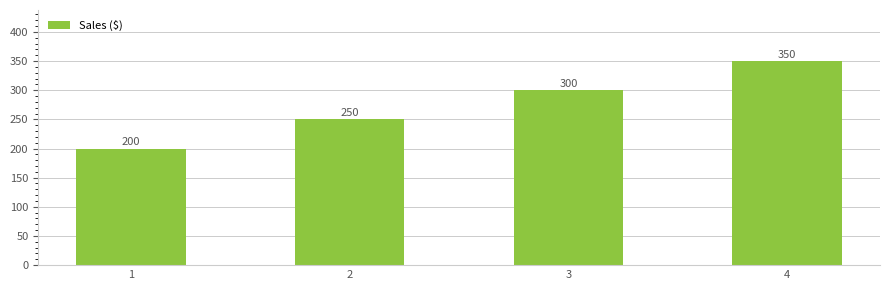

Rank the categories by value from highest to lowest.

4, 3, 2, 1